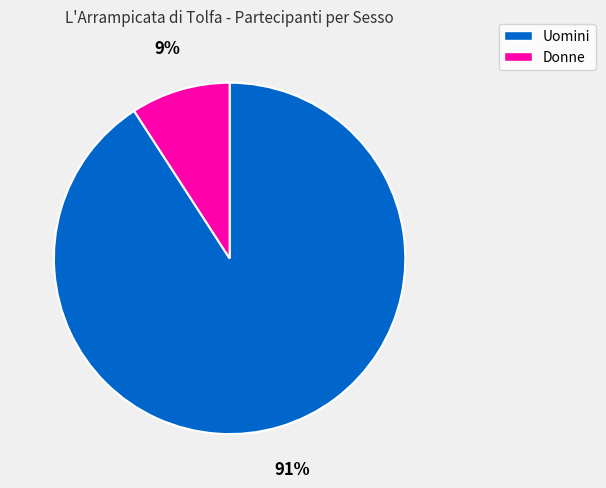

To the nearest percent, what is the difference between the largest and smallest slice percentages?

82%